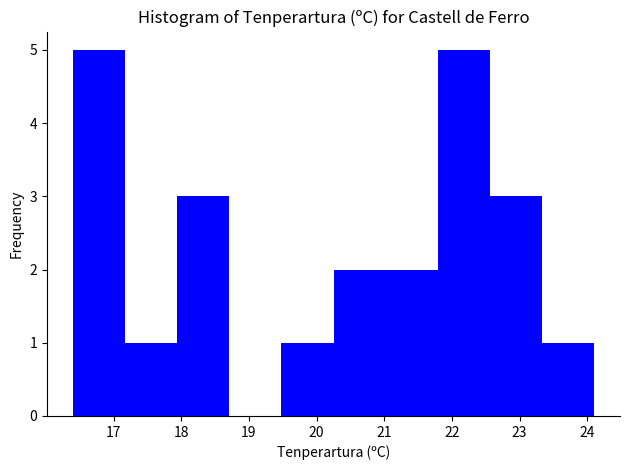

Reading left to right, list every bar in this chart as the range it spans on the x-axis followed by its height. Neither the bar edges nor the heights are printed on the chart, so give them approximately, as read against the axes.

16.40 to 17.17: 5
17.17 to 17.94: 1
17.94 to 18.71: 3
18.71 to 19.48: 0
19.48 to 20.25: 1
20.25 to 21.02: 2
21.02 to 21.79: 2
21.79 to 22.56: 5
22.56 to 23.33: 3
23.33 to 24.10: 1